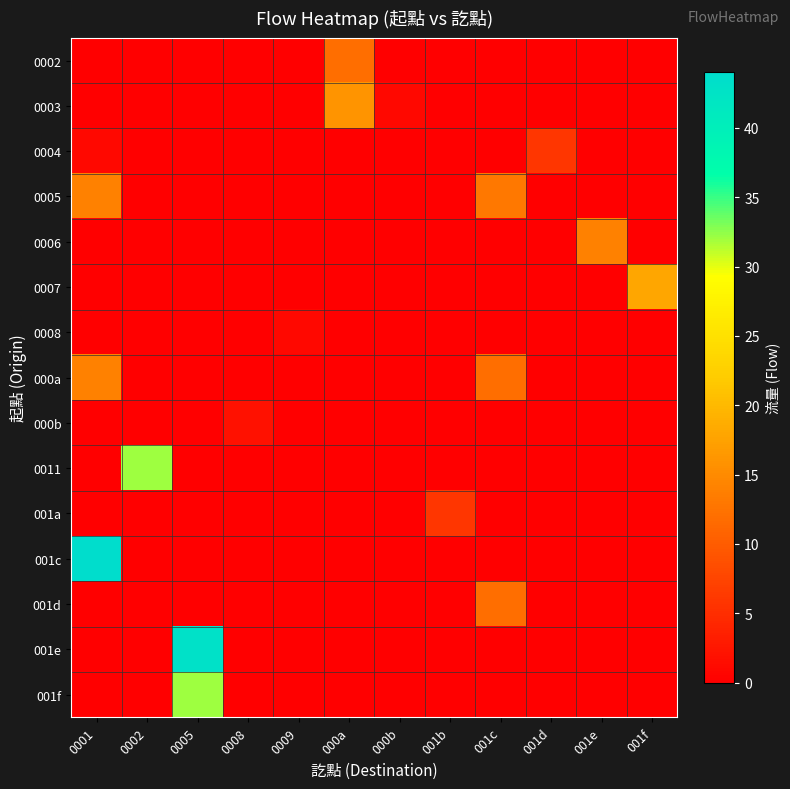

Reading right to left, list all the values displayed in this chart.

0002: 001f=0	001e=0	001d=0	001c=0	001b=0	000b=0	000a=12	0009=0	0008=0	0005=0	0002=0	0001=0
0003: 001f=0	001e=0	001d=0	001c=0	001b=0	000b=1	000a=16	0009=0	0008=0	0005=0	0002=0	0001=0
0004: 001f=0	001e=0	001d=6	001c=0	001b=0	000b=0	000a=0	0009=0	0008=0	0005=0	0002=0	0001=1
0005: 001f=0	001e=0	001d=0	001c=13	001b=0	000b=0	000a=0	0009=0	0008=0	0005=0	0002=0	0001=14
0006: 001f=0	001e=14	001d=0	001c=0	001b=0	000b=0	000a=0	0009=0	0008=0	0005=0	0002=0	0001=0
0007: 001f=18	001e=0	001d=0	001c=0	001b=0	000b=0	000a=0	0009=0	0008=0	0005=0	0002=0	0001=0
0008: 001f=0	001e=0	001d=0	001c=0	001b=0	000b=0	000a=0	0009=1	0008=0	0005=0	0002=0	0001=0
000a: 001f=0	001e=0	001d=0	001c=12	001b=0	000b=0	000a=0	0009=0	0008=0	0005=0	0002=0	0001=14
000b: 001f=0	001e=0	001d=0	001c=0	001b=0	000b=0	000a=0	0009=0	0008=2	0005=0	0002=0	0001=0
0011: 001f=0	001e=0	001d=0	001c=0	001b=0	000b=0	000a=0	0009=0	0008=0	0005=0	0002=32	0001=0
001a: 001f=0	001e=0	001d=0	001c=0	001b=6	000b=0	000a=0	0009=0	0008=0	0005=0	0002=0	0001=0
001c: 001f=0	001e=0	001d=0	001c=0	001b=0	000b=0	000a=0	0009=0	0008=0	0005=0	0002=0	0001=44
001d: 001f=0	001e=0	001d=0	001c=12	001b=0	000b=0	000a=0	0009=0	0008=0	0005=0	0002=0	0001=0
001e: 001f=0	001e=0	001d=0	001c=0	001b=0	000b=0	000a=0	0009=0	0008=0	0005=43	0002=0	0001=0
001f: 001f=0	001e=0	001d=0	001c=0	001b=0	000b=0	000a=0	0009=0	0008=0	0005=32	0002=0	0001=0